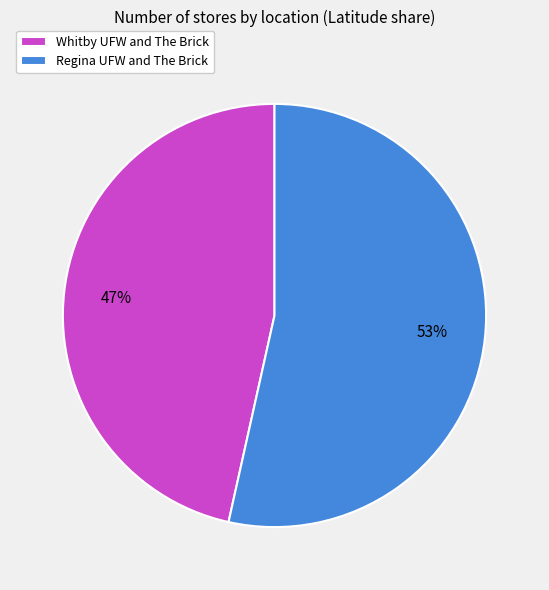

Which category accounts for the majority?

Regina UFW and The Brick